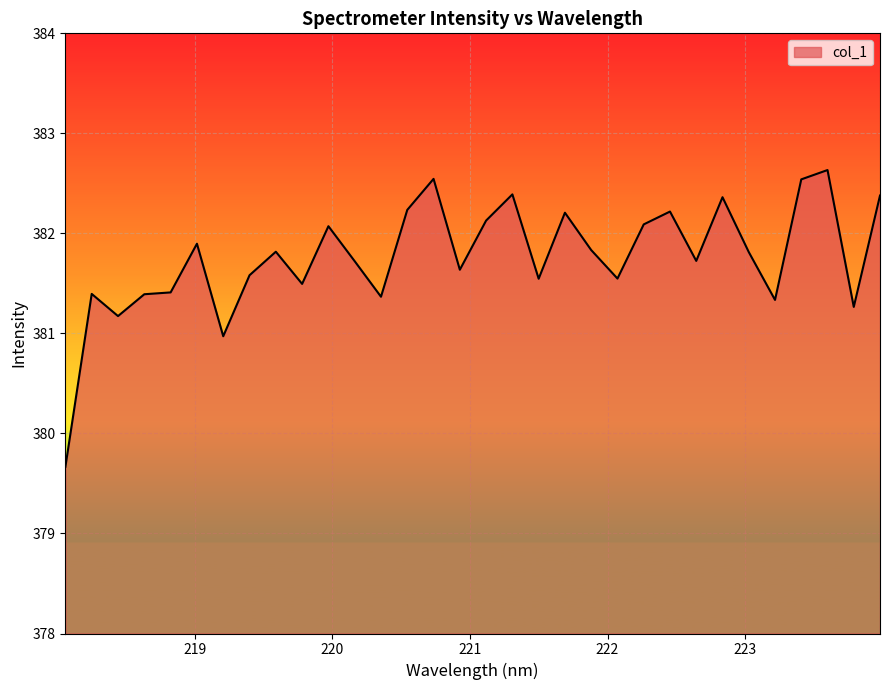

What is the minimum value shown in the chart?

379.7